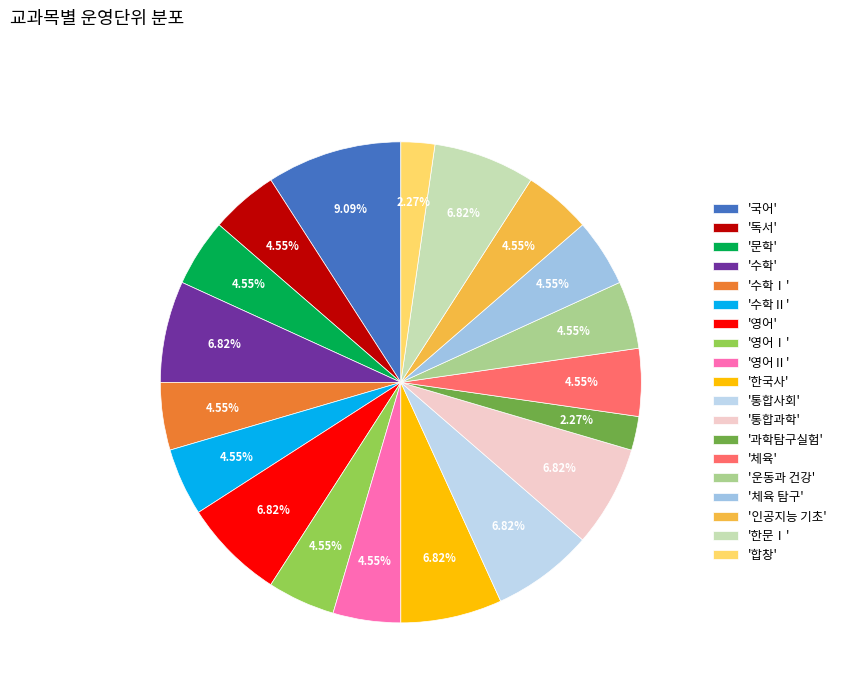

What is the largest slice in the pie chart?

'국어'